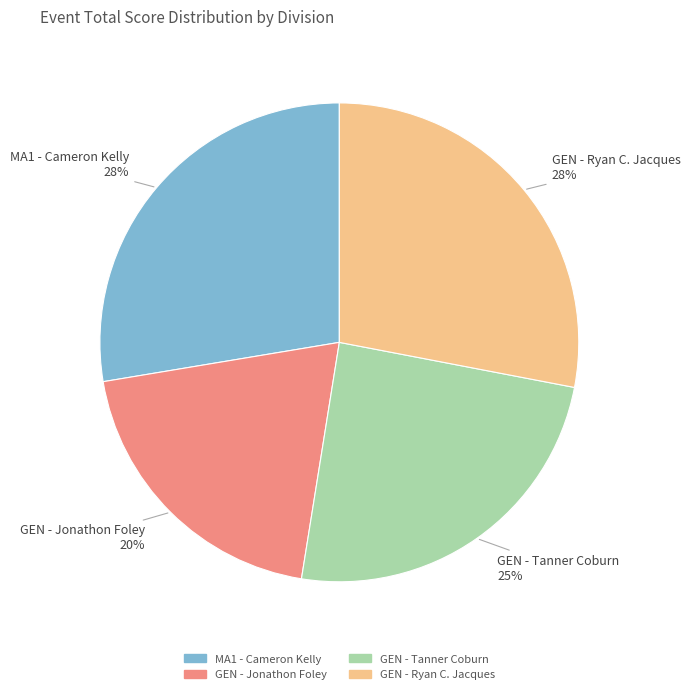

Which slice is the smallest?

GEN - Jonathon Foley